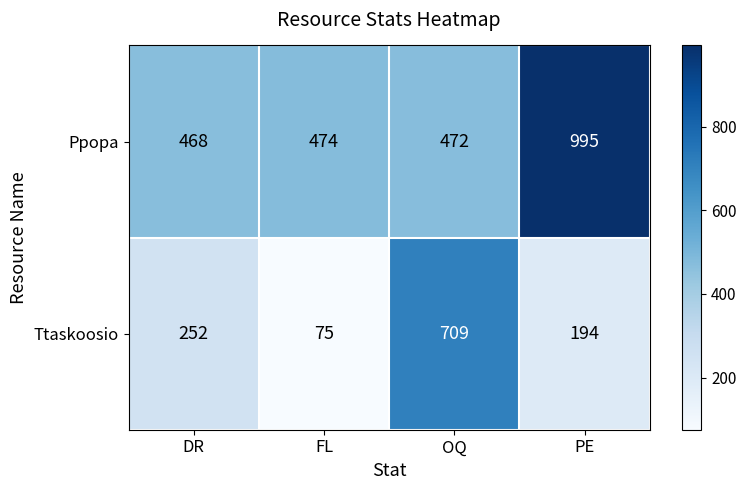

At which category is the sum across all series the highest?

PE